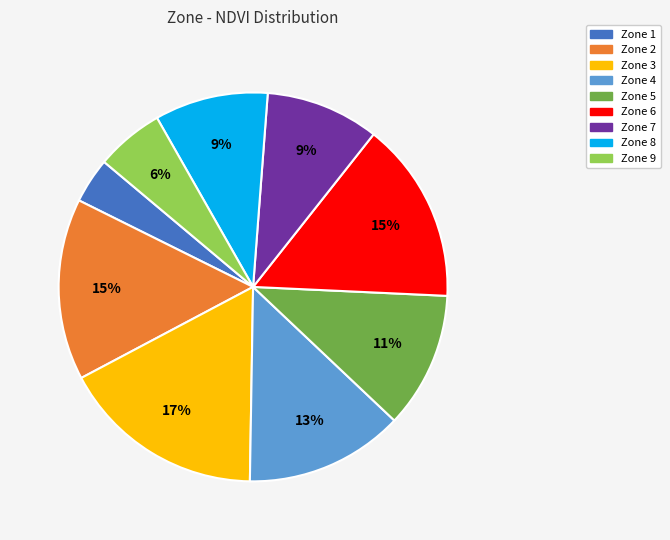

Combined, do Zone 7 and Zone 4 account for over 50%?

No